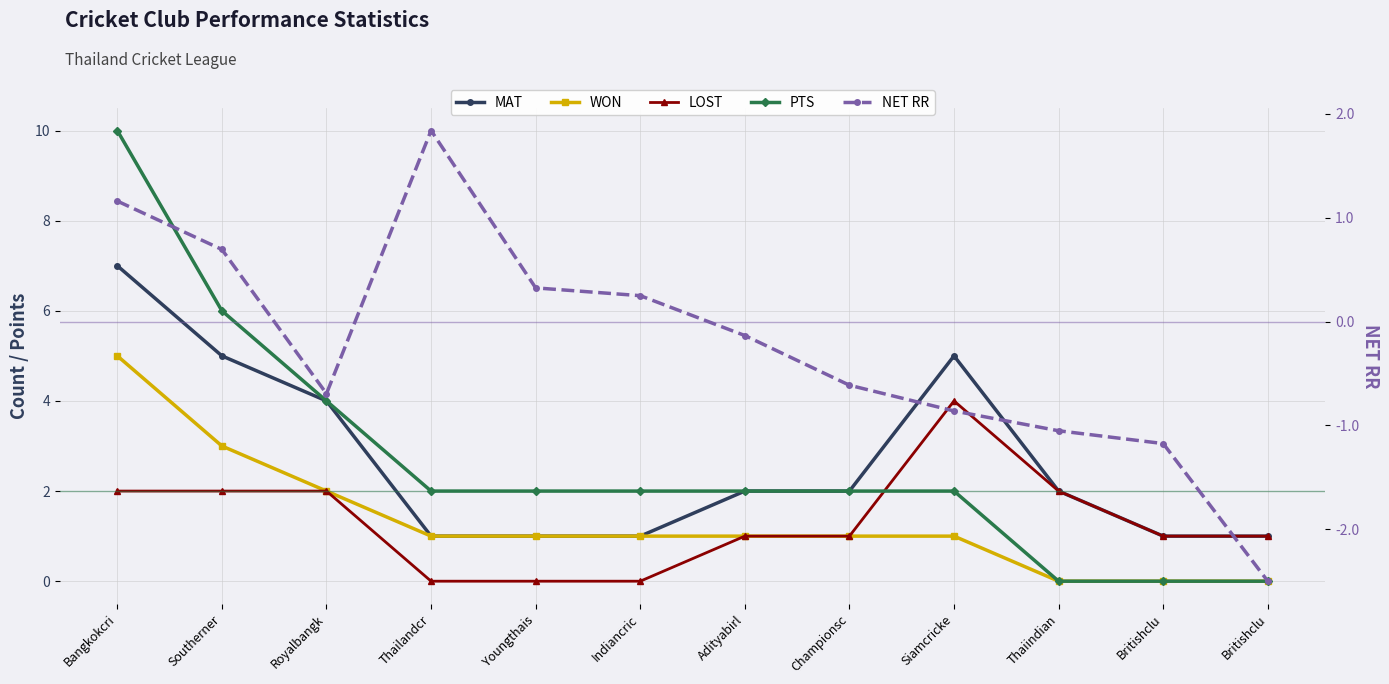

Reading right to left, extract all data points from this chart.

MAT: 1.0	1.0	2.0	5.0	2.0	2.0	1.0	1.0	1.0	4.0	5.0	7.0
WON: 0.0	0.0	0.0	1.0	1.0	1.0	1.0	1.0	1.0	2.0	3.0	5.0
LOST: 1.0	1.0	2.0	4.0	1.0	1.0	0.0	0.0	0.0	2.0	2.0	2.0
PTS: 0.0	0.0	0.0	2.0	2.0	2.0	2.0	2.0	2.0	4.0	6.0	10.0
NET RR: -2.5	-1.2	-1.1	-0.9	-0.6	-0.1	0.2	0.3	1.8	-0.7	0.7	1.2